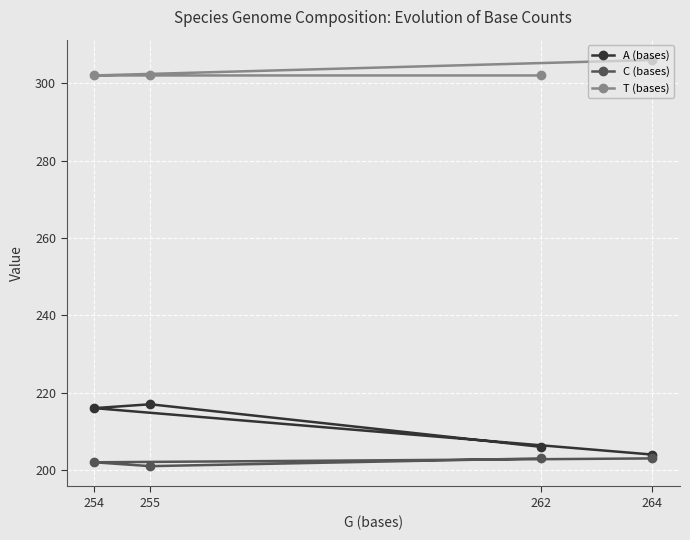

Rank the categories by A (bases) value from highest to lowest.

255, 254, 262, 264